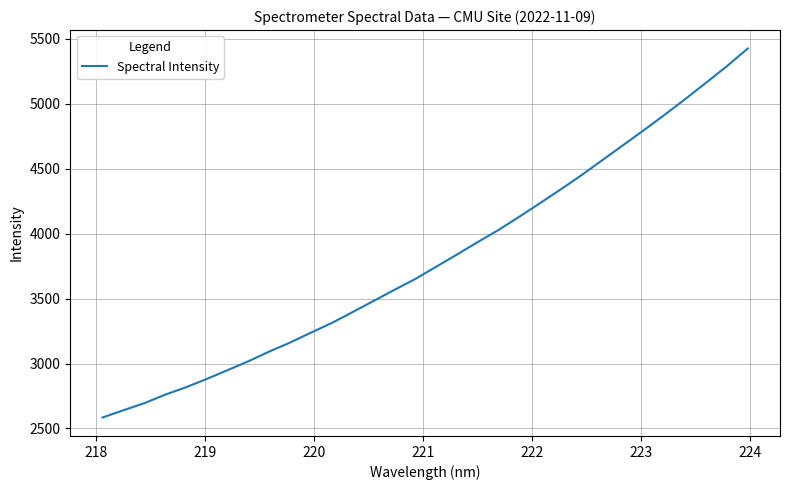

What is the smallest value displayed?

2584.3